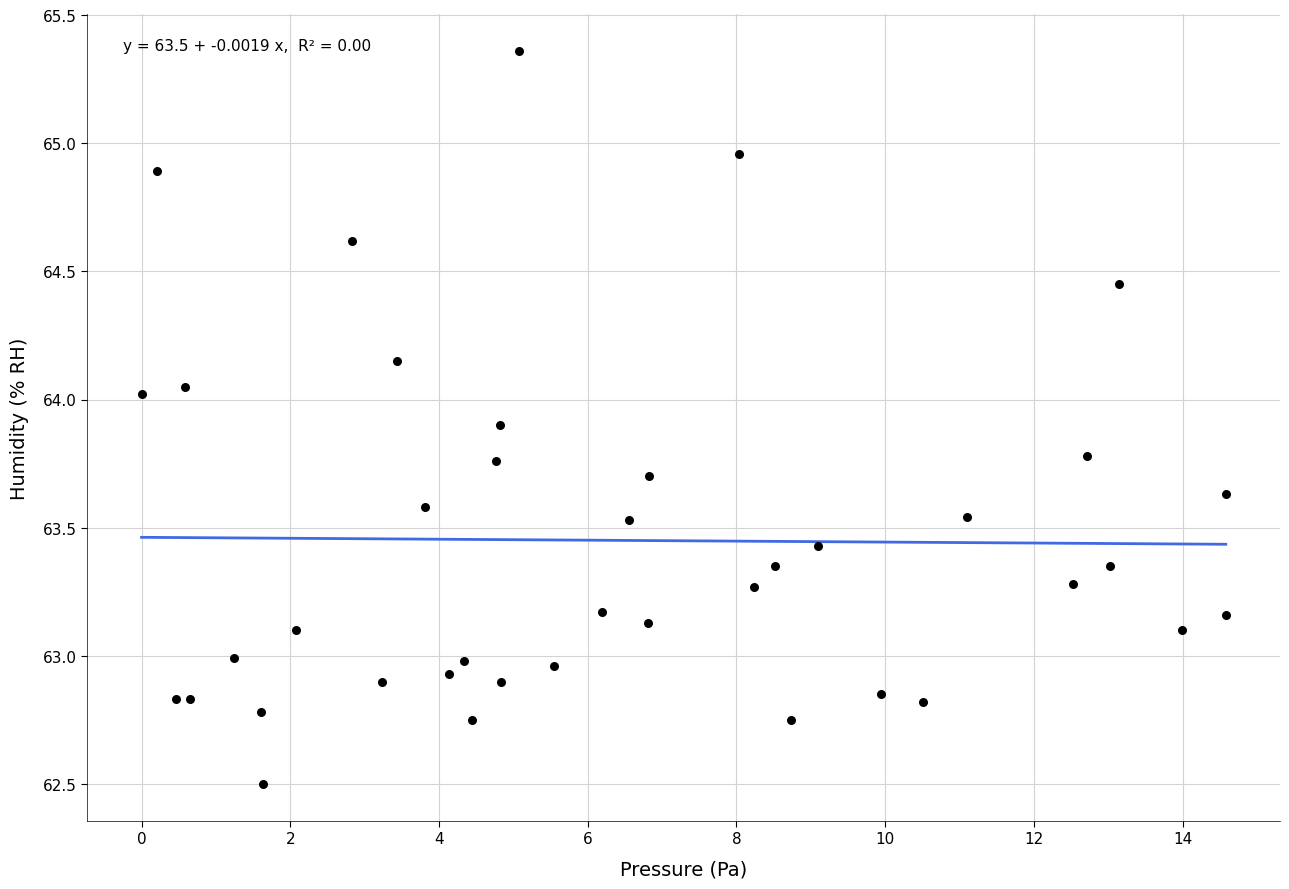

What is the range of X values (max minus min)?

14.6